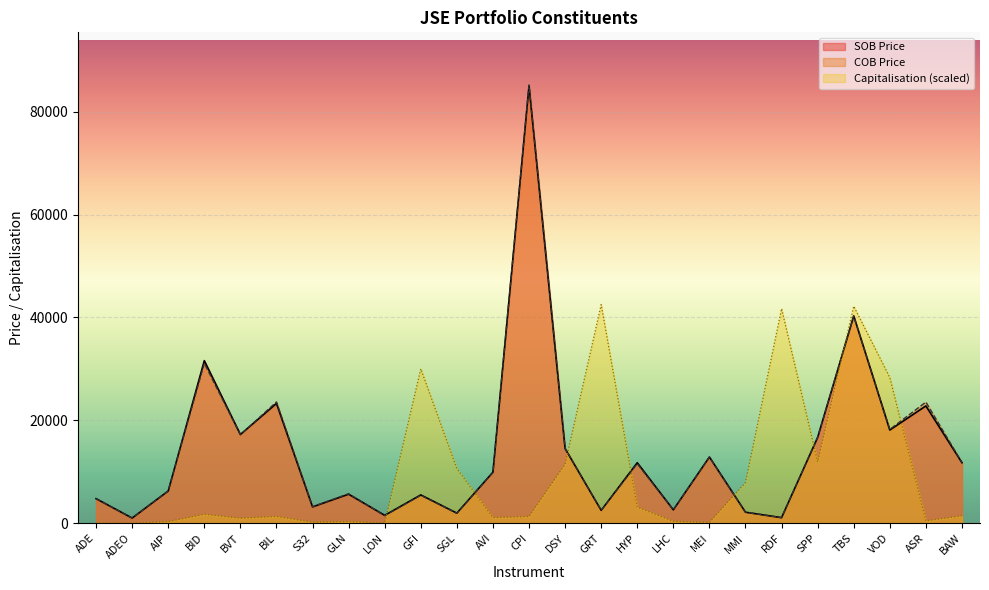

Rank the series by their maximum value, from highest to lowest.

COB Price, SOB Price, Capitalisation